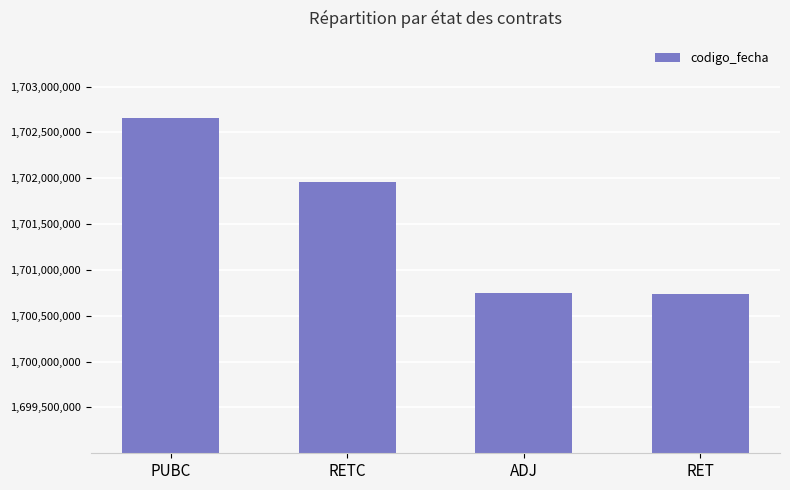

Are the bars horizontal?

No